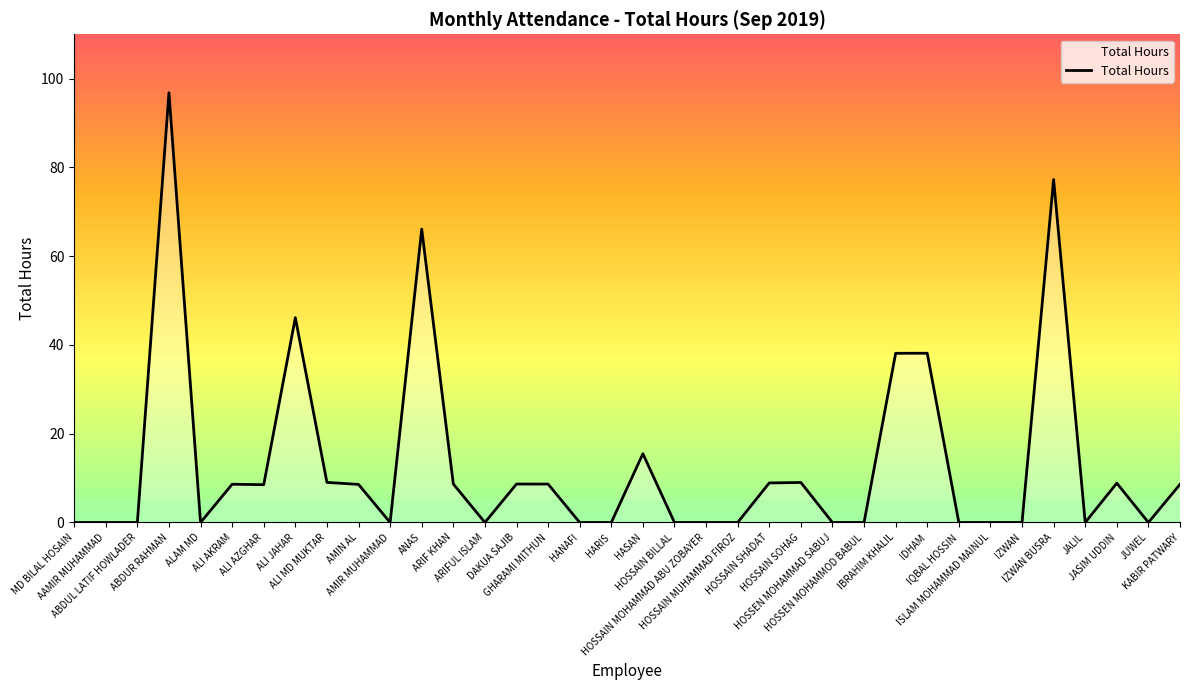

What is the difference between the maximum and minimum values?

96.8